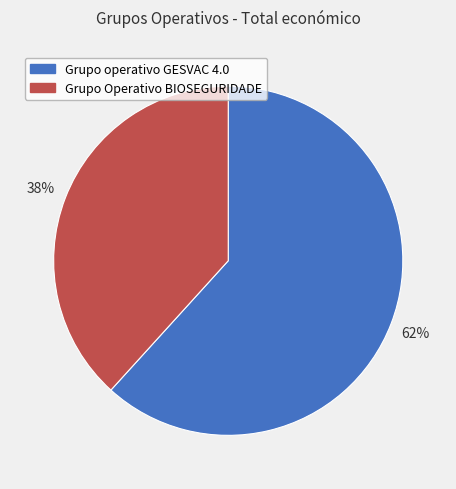

Rank the categories by value from highest to lowest.

Grupo operativo GESVAC 4.0, Grupo Operativo BIOSEGURIDADE